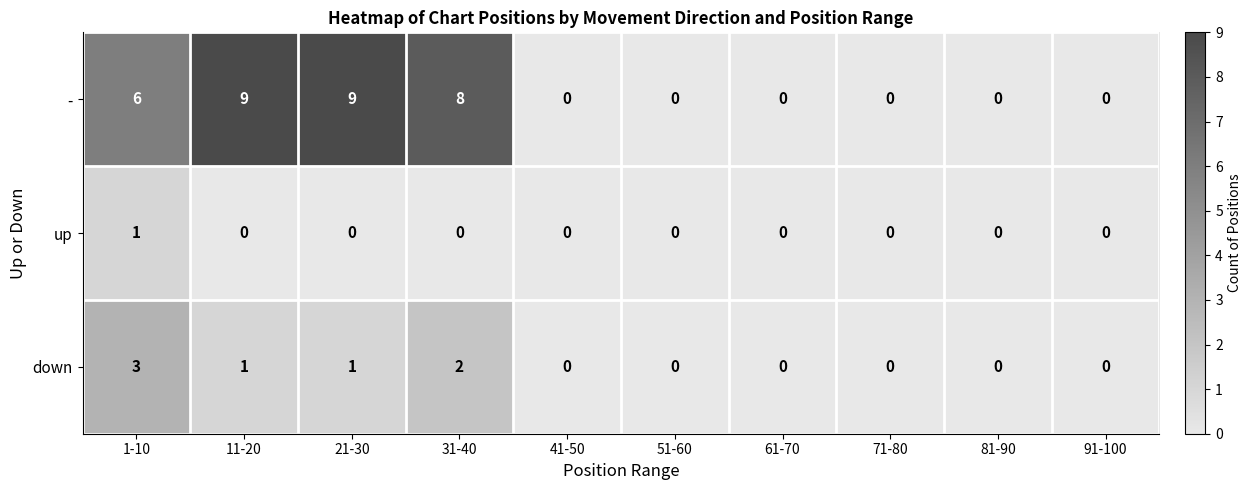

Count the up values in the range 0 to 1.

10